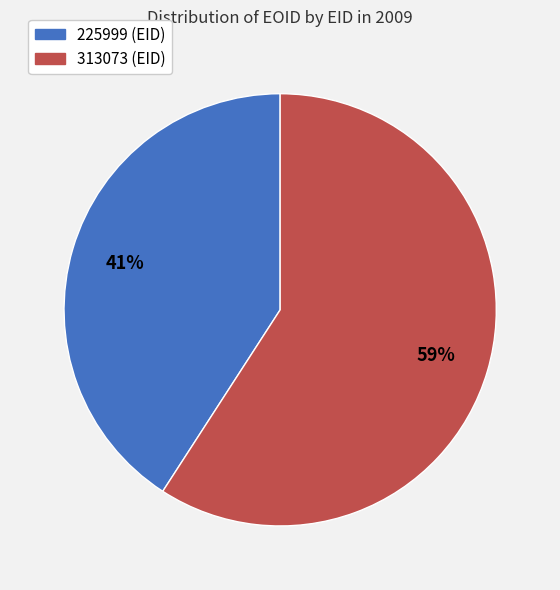

How many slices are in this pie chart?

2